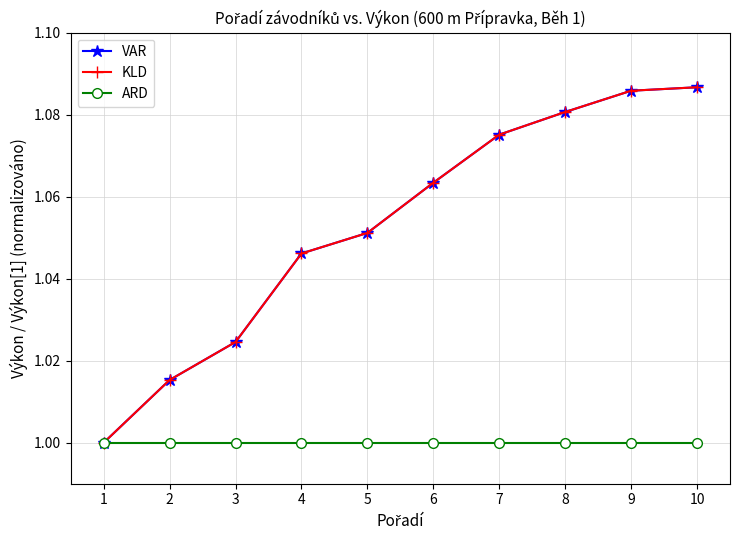

Does the chart have visible grid lines?

Yes